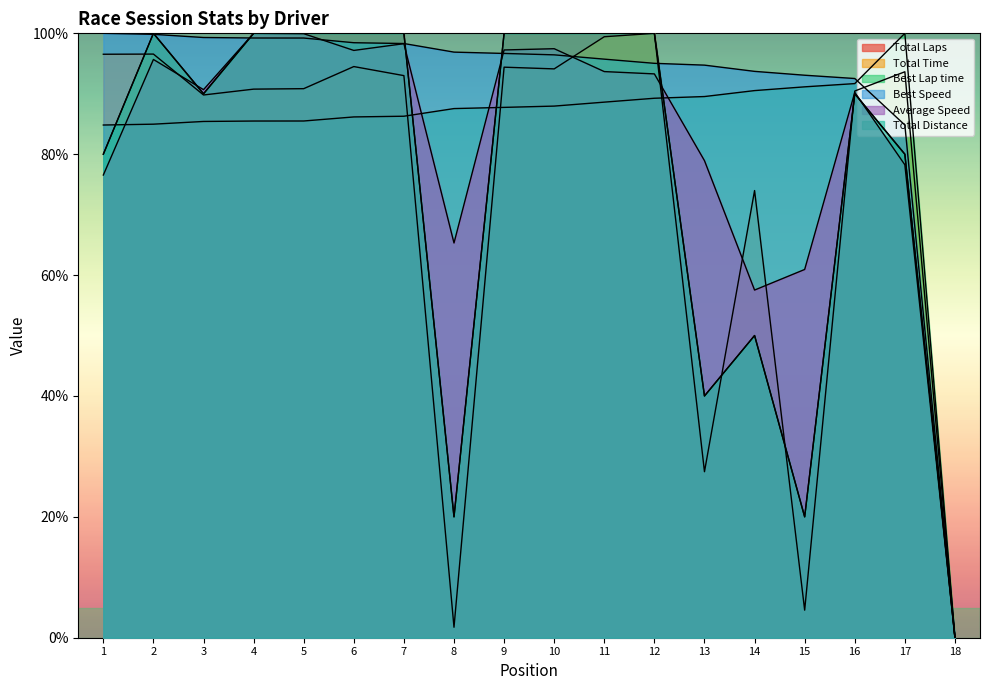

What position from the left is Scott Schomer?

11